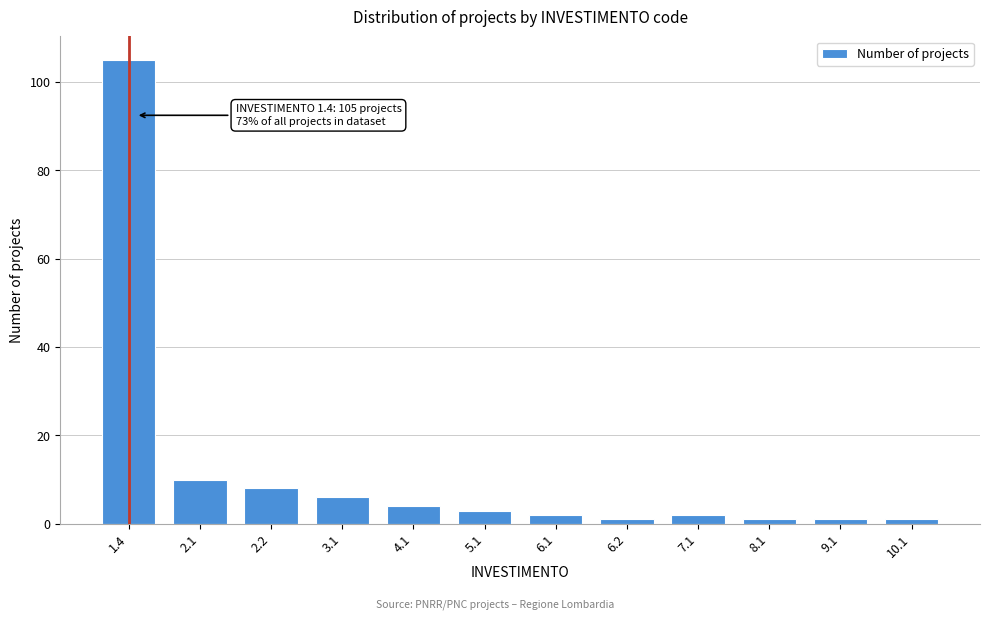

Reading left to right, extract all data points from this chart.

1.4=105	2.1=10	2.2=8	3.1=6	4.1=4	5.1=3	6.1=2	6.2=1	7.1=2	8.1=1	9.1=1	10.1=1